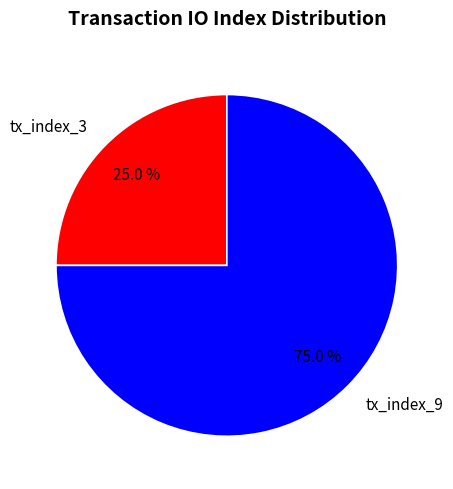

Is tx_index_3 the majority of the pie?

No